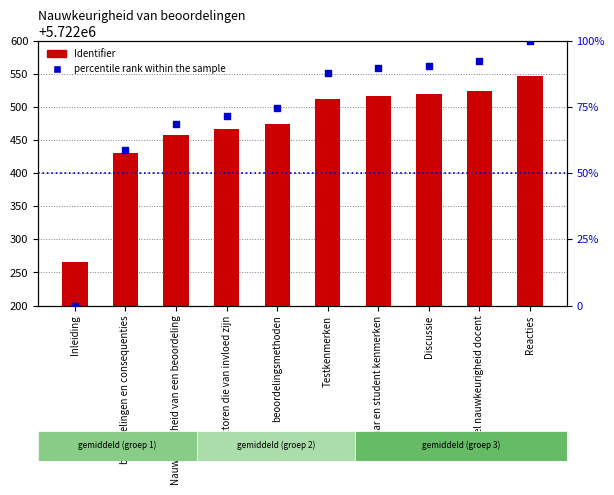

Which series reaches the minimum Y coordinate?

percentile rank within the sample